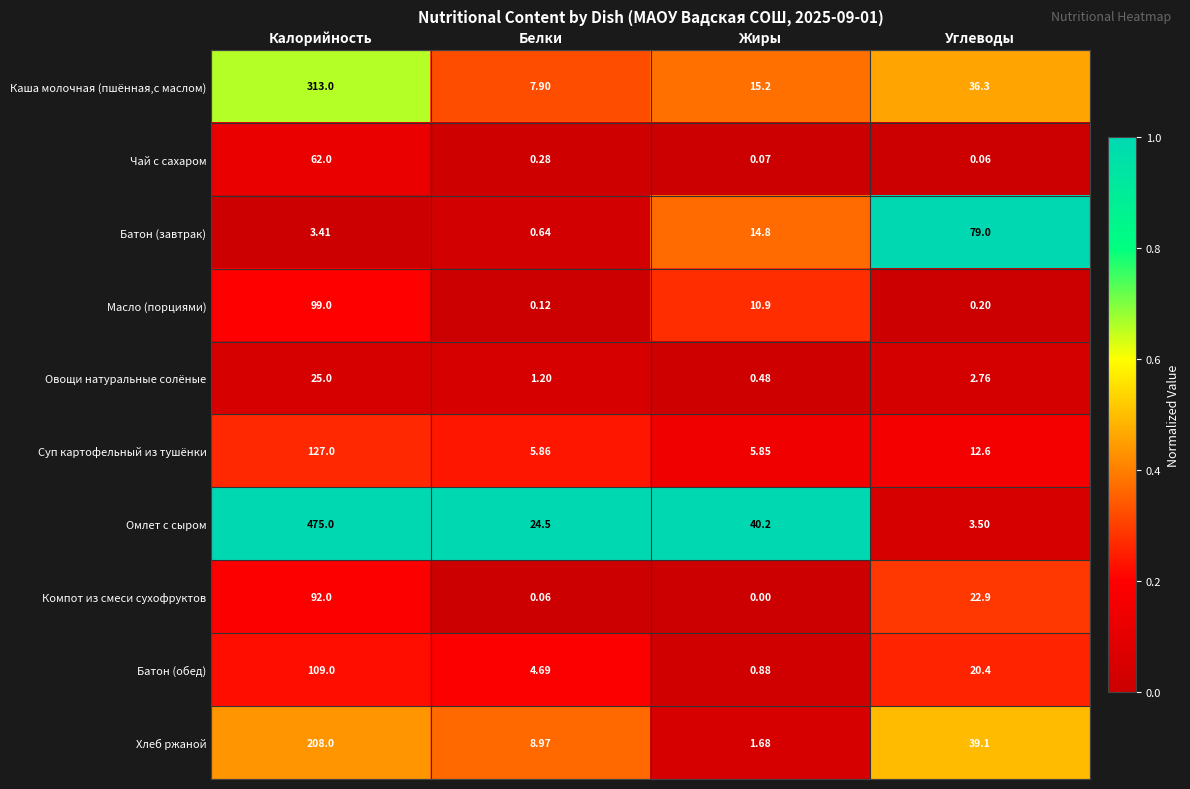

Which category has the highest value across all series?

Калорийность